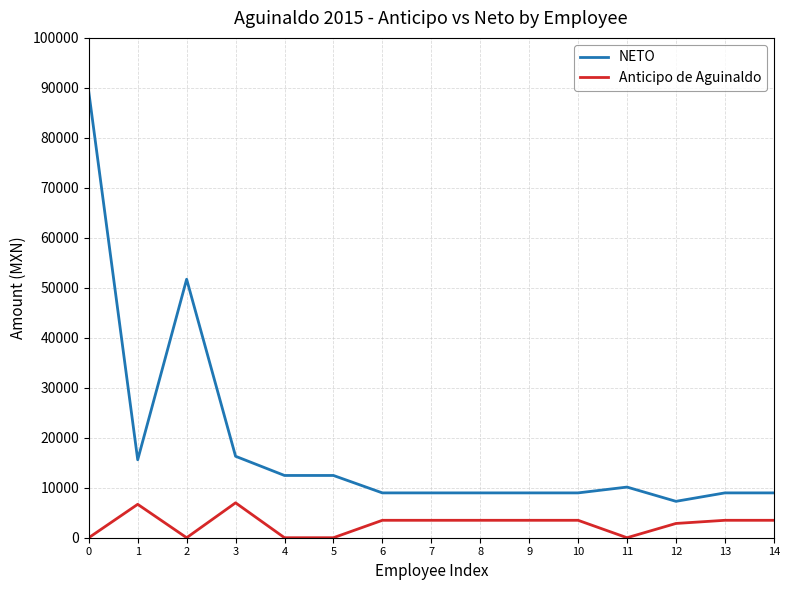

Rank the series at 3 from highest to lowest value.

NETO, Anticipo de Aguinaldo